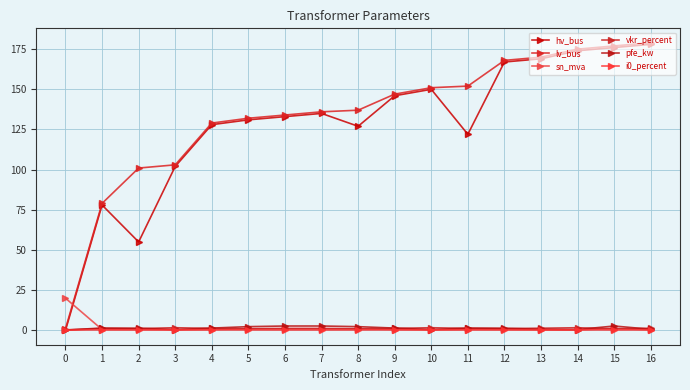

Reading right to left, what are all the values shown in this chart?

hv_bus: 178.0	176.0	174.0	169.0	167.0	122.0	150.0	146.0	127.0	135.0	133.0	131.0	128.0	102.0	55.0	78.0	0.0
lv_bus: 179.0	177.0	175.0	170.0	168.0	152.0	151.0	147.0	137.0	136.0	134.0	132.0	129.0	103.0	101.0	79.0	1.0
sn_mva: 0.2	1.2	0.2	0.2	0.6	0.5	0.2	0.5	1.0	1.2	1.2	1.0	0.5	0.2	0.6	0.5	20.0
vkr_percent: 1.3	0.9	1.6	1.3	1.1	1.2	1.6	1.2	1.0	0.9	0.9	1.0	1.2	1.6	1.1	1.2	0.1
pfe_kw: 0.7	2.7	0.5	0.7	1.3	1.4	0.5	1.4	2.3	2.7	2.7	2.3	1.4	0.5	1.3	1.4	0.3
i0_percent: 0.3	0.2	0.3	0.3	0.2	0.3	0.3	0.3	0.2	0.2	0.2	0.2	0.3	0.3	0.2	0.3	0.2